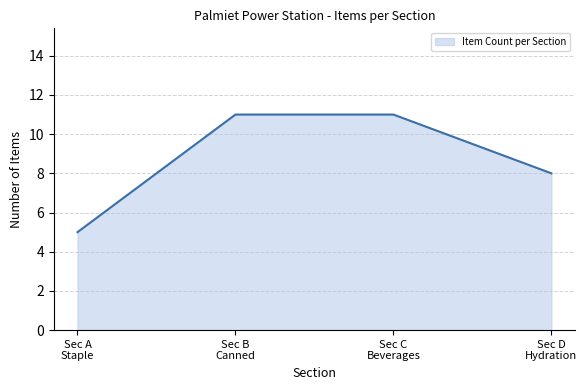

What is the difference between the second highest and minimum values?

6